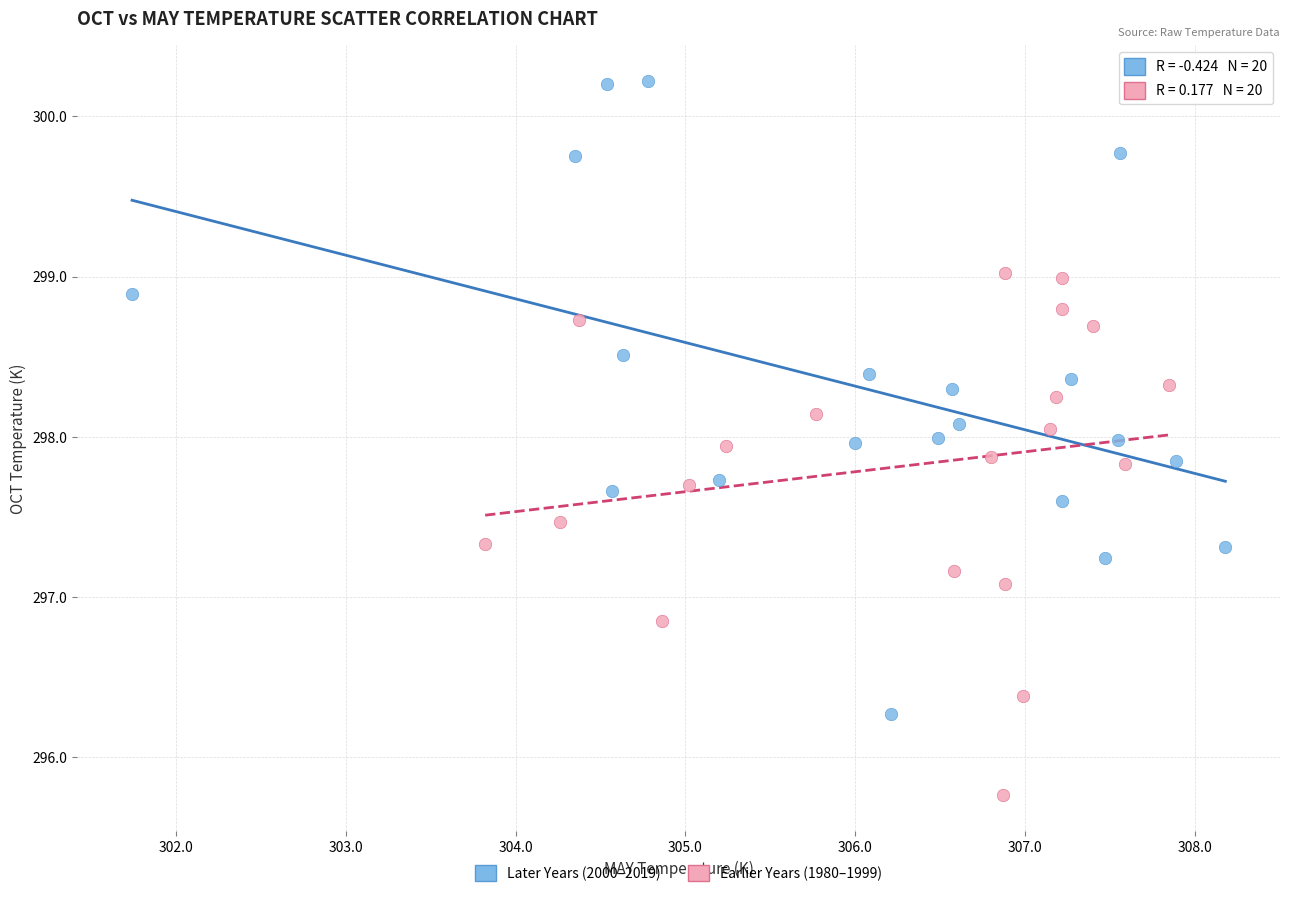

Which series has the largest Y range (max minus min)?

Later Years (2000–2019)